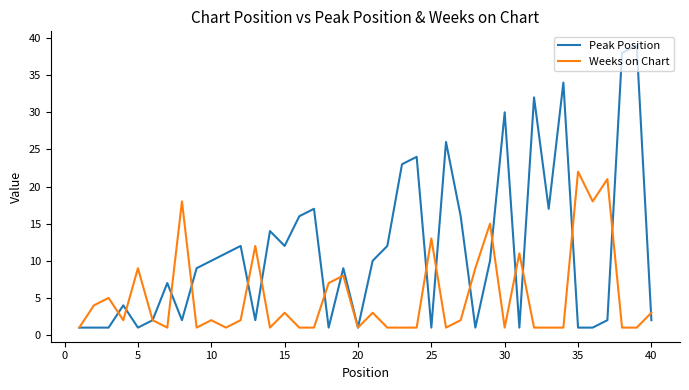

What are all the series names shown in the legend?

Peak Position, Weeks on Chart